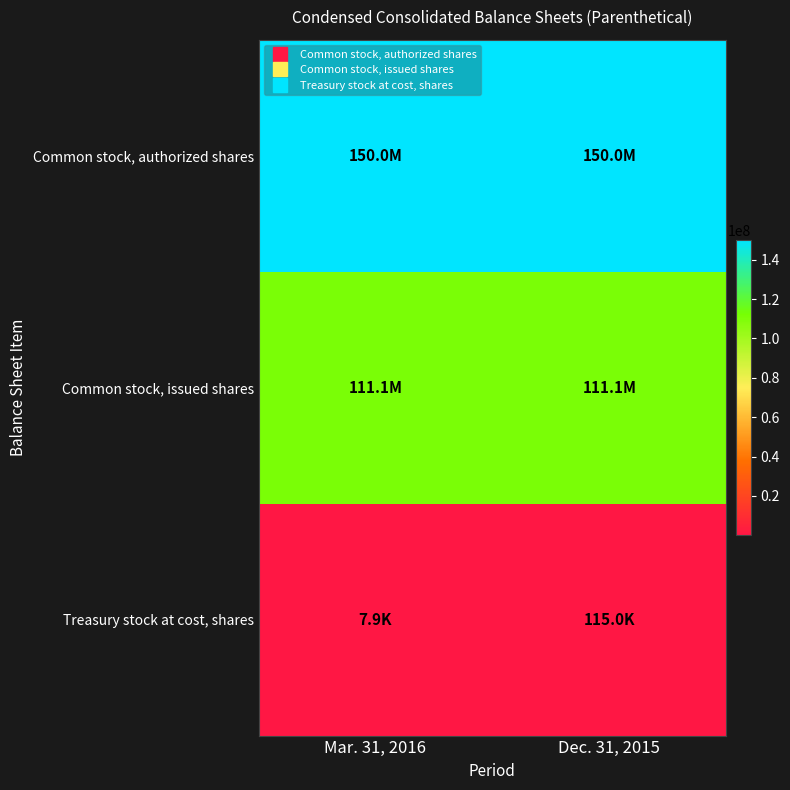

What is the difference between the highest and lowest values at Dec. 31, 2015?

149884970